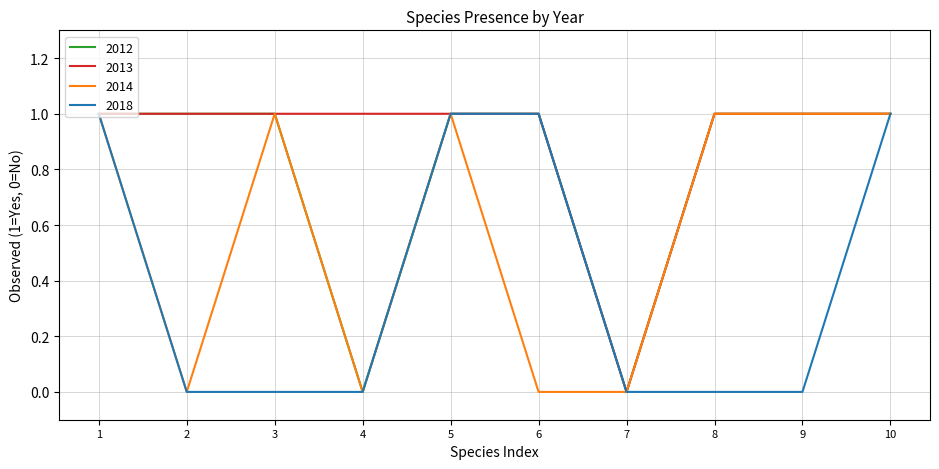

Rank the series by their average value, from lowest to highest.

2018, 2014, 2012, 2013